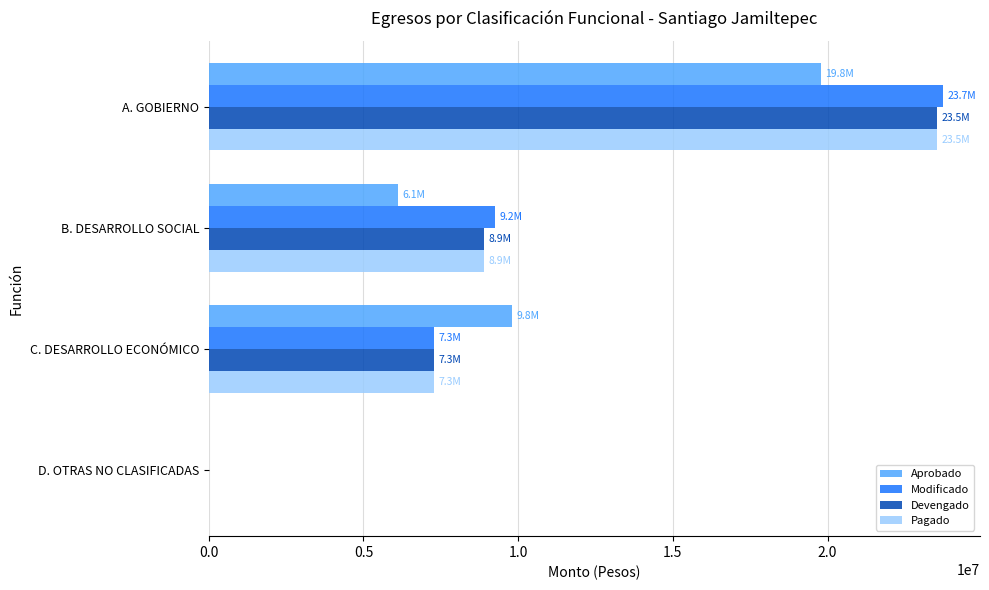

Which series changed the most between C. DESARROLLO ECONÓMICO and D. OTRAS NO CLASIFICADAS?

Aprobado